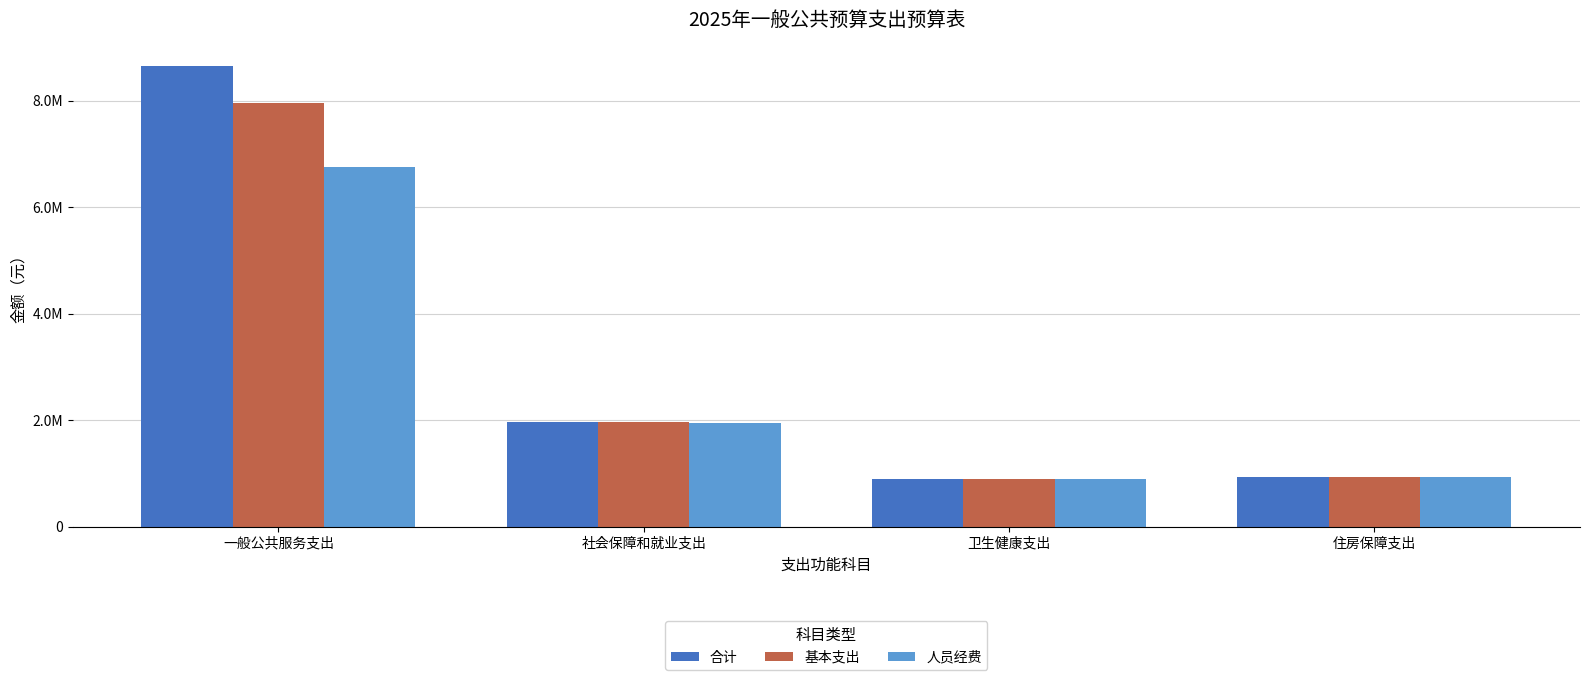

What is the label of the 1st bar from the right?

住房保障支出